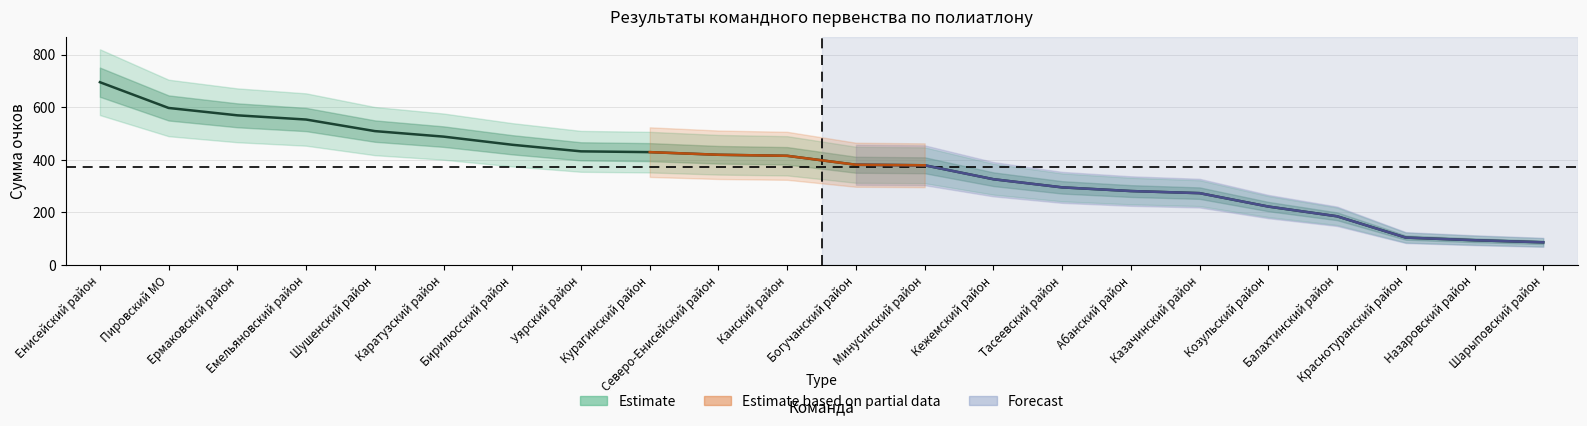

Reading left to right, extract all data points from this chart.

695	597	569	553	509	488	457	432	429	419	415	381	379	326	295	281	273	222	185	104	94	86